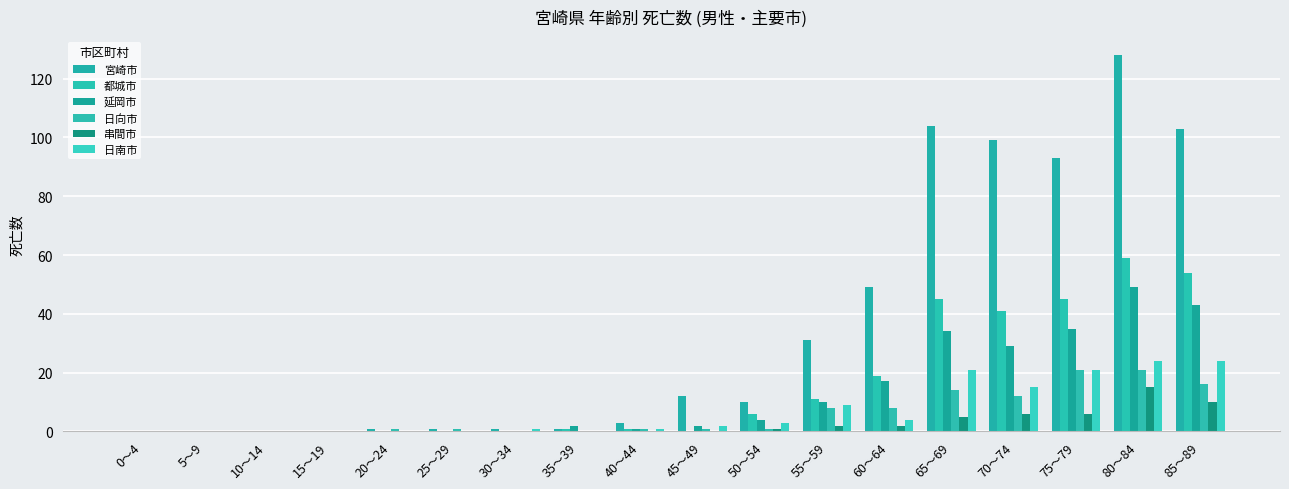

What is the difference between the maximum and second lowest values in the 都城市 series?

59